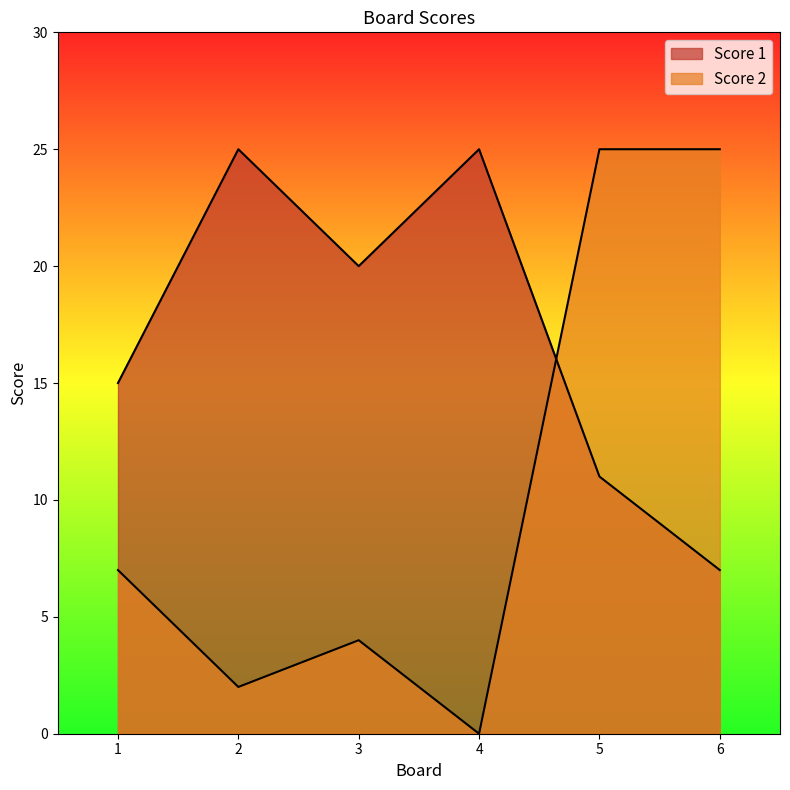

What is the approximate value of Score 1 at 2, to the nearest 10?

20